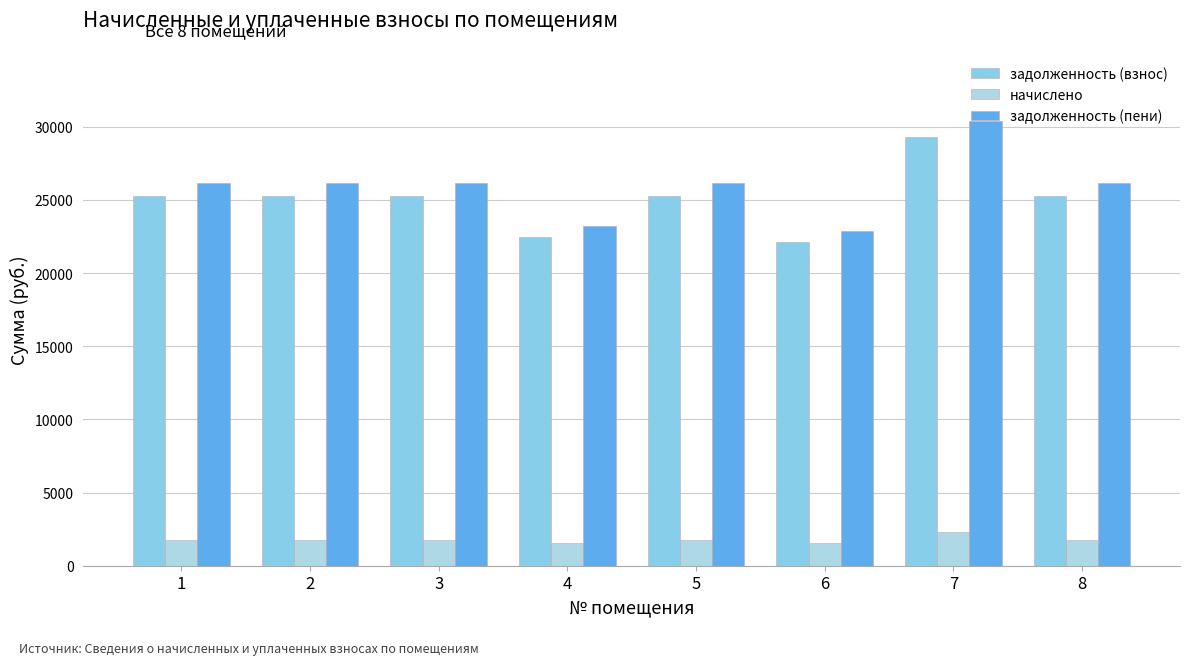

What is the total value across all series at 3?

53176.1